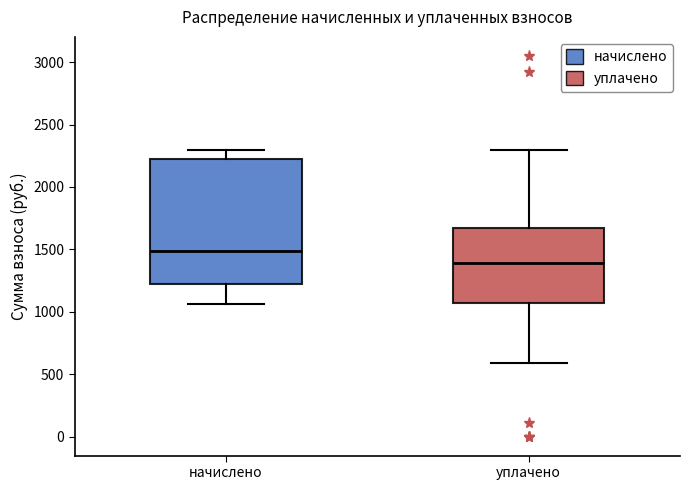

Comparing the boxes themselves (not the whiskers), which one is the tallest?

начислено